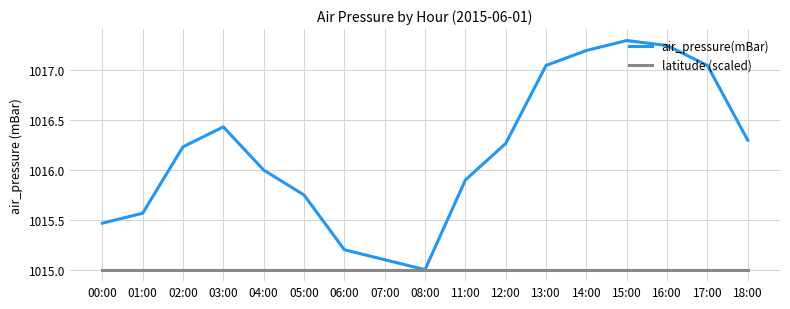

What is the approximate value of latitude (scaled) at 16:00?

1015.0